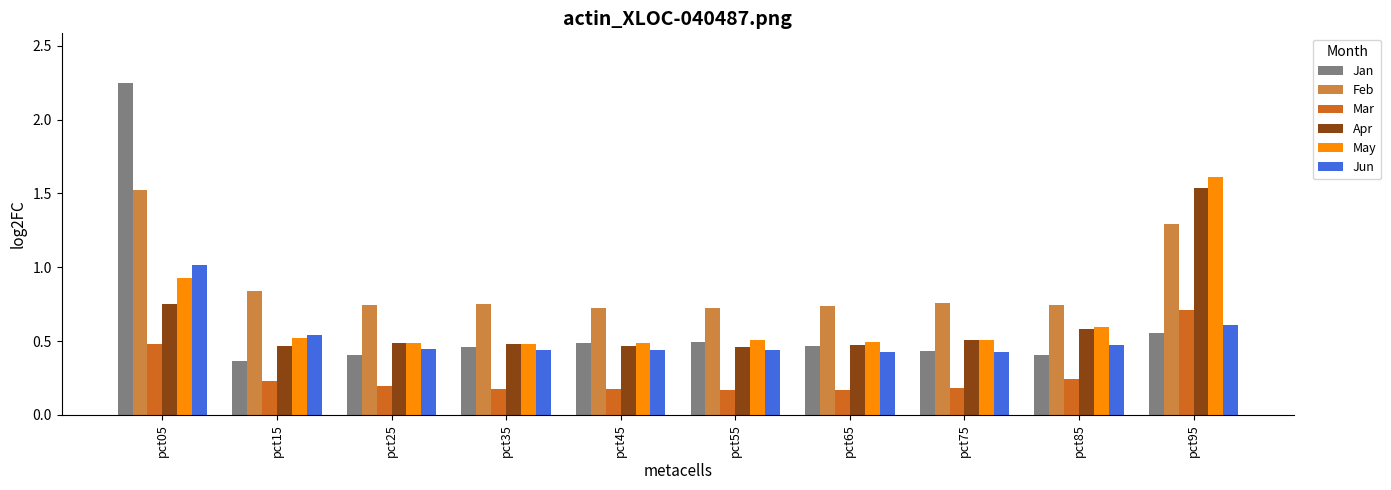

Between pct05 and pct65, which series saw the biggest shift?

Jan